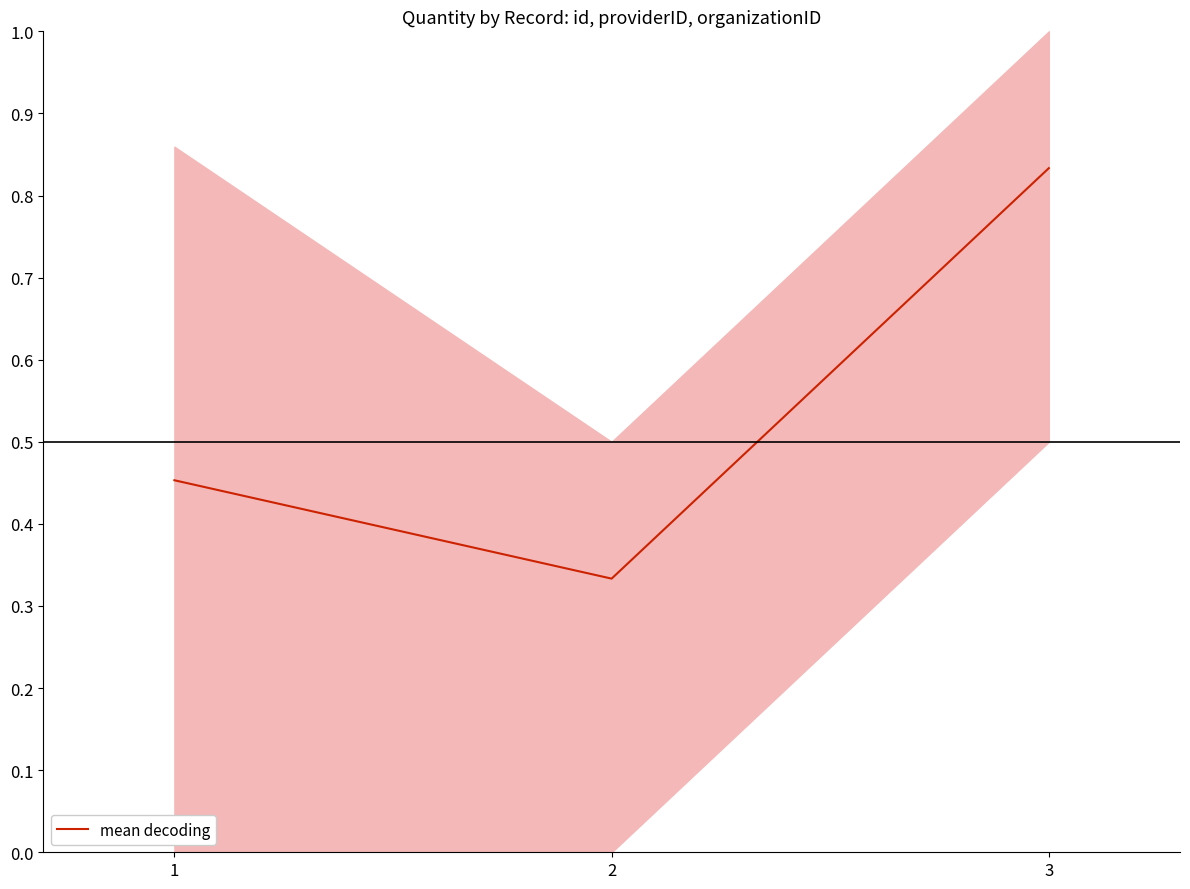

Reading left to right, extract all data points from this chart.

0.5	0.3	0.8